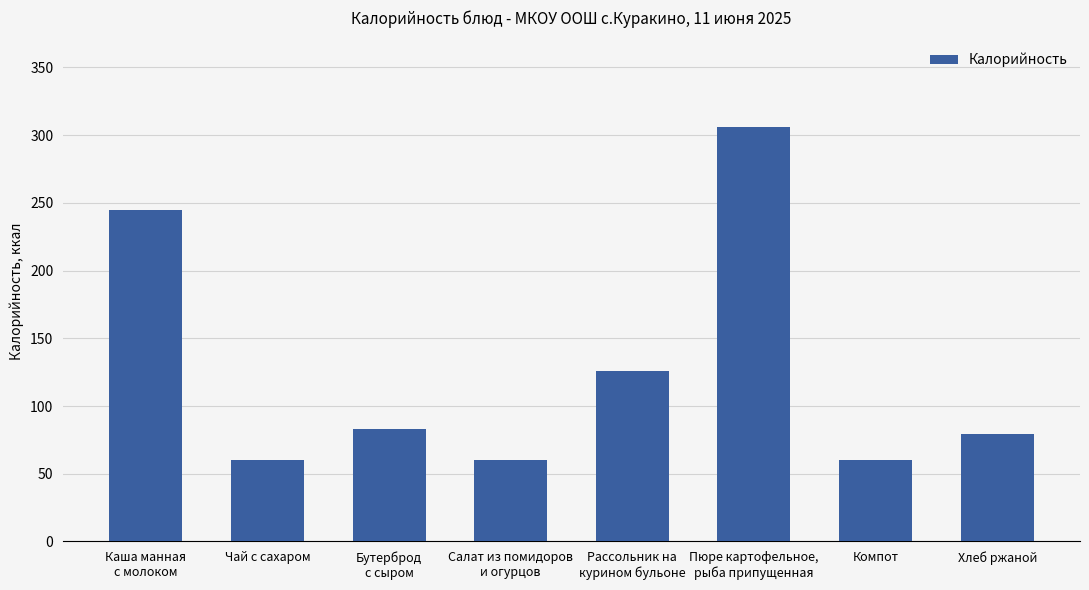

What is the greatest value displayed?

306